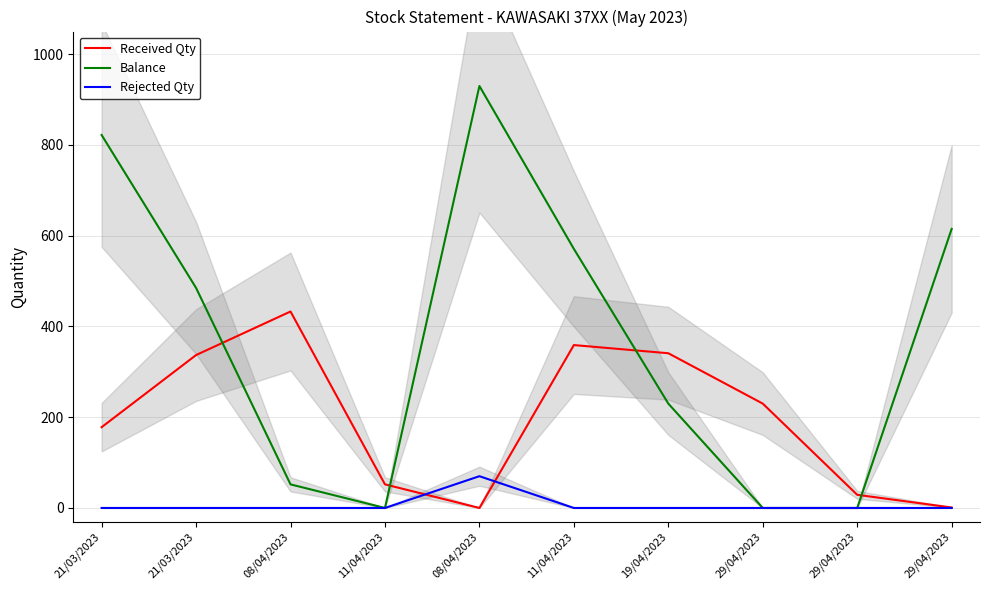

Rank the series at 11/04/2023 from highest to lowest value.

Received Qty, Balance, Rejected Qty